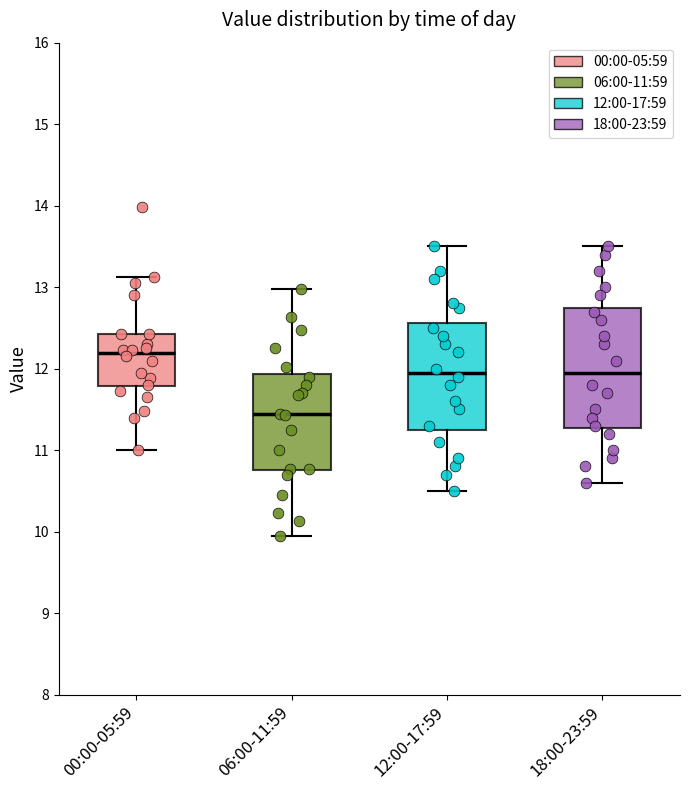

Where does the upper whisker of the box for 00:00-05:59 end on the y-axis? The values are not printed on the chart, so give them approximately, as read against the axis.

13.1